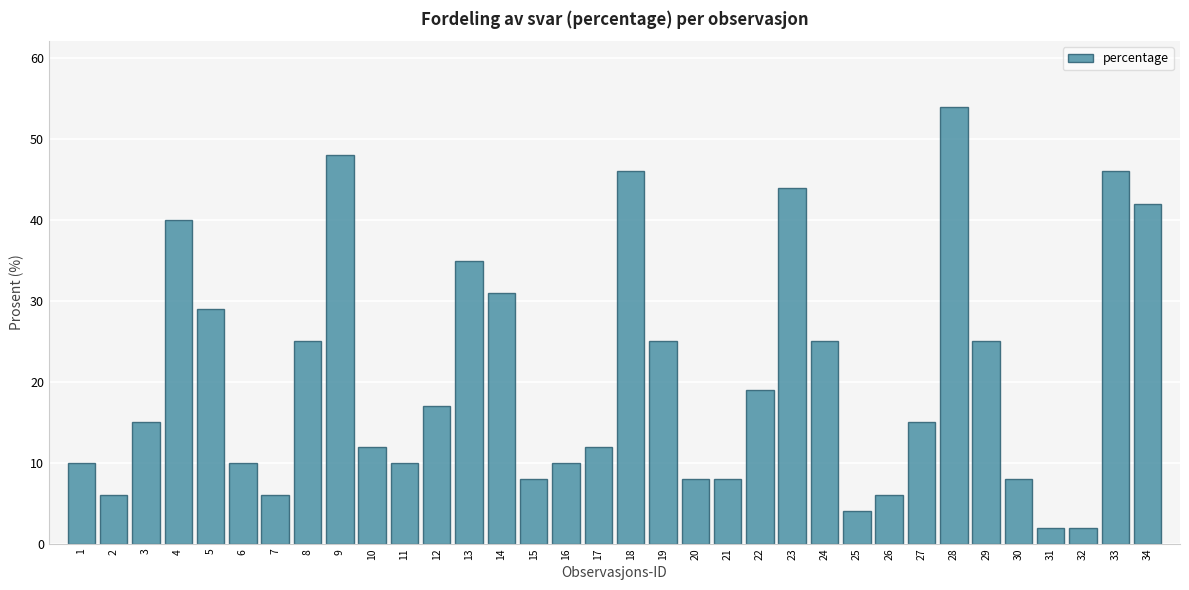

What is the difference between the second highest and second lowest values?

46